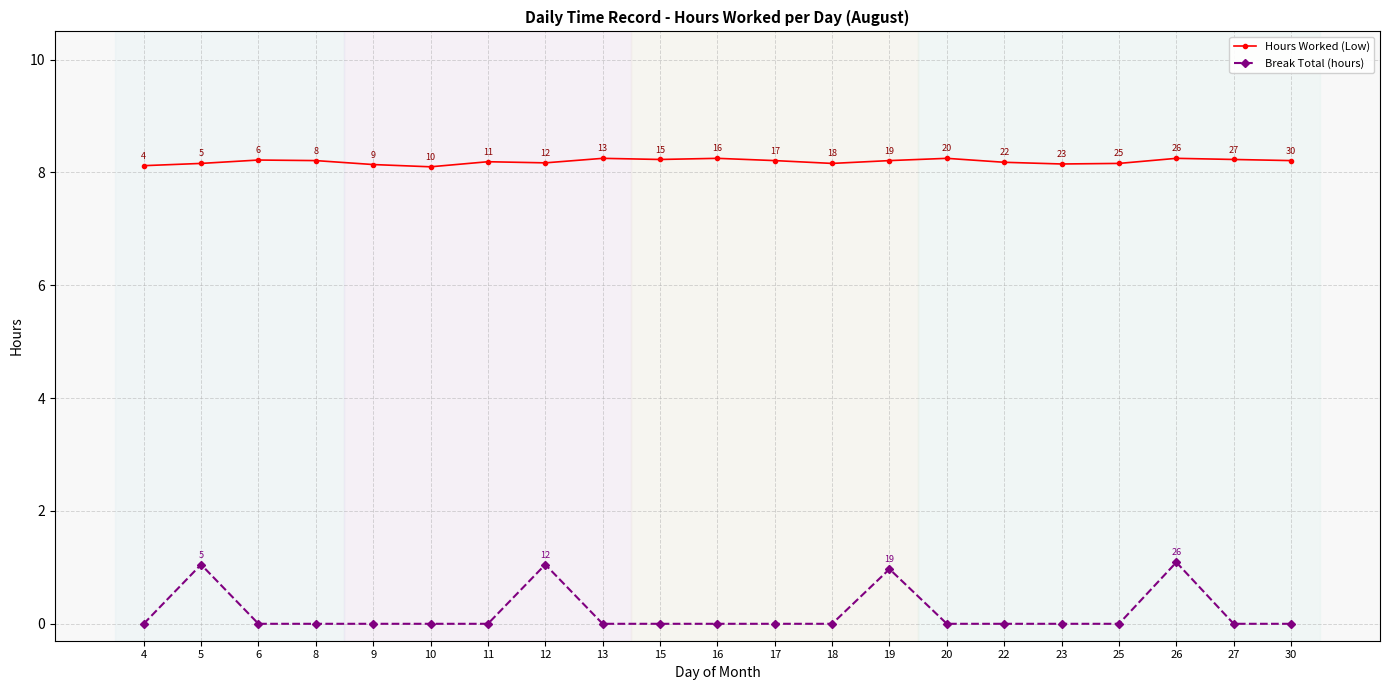

Which series has the largest range (max minus min)?

Break Total (hours)